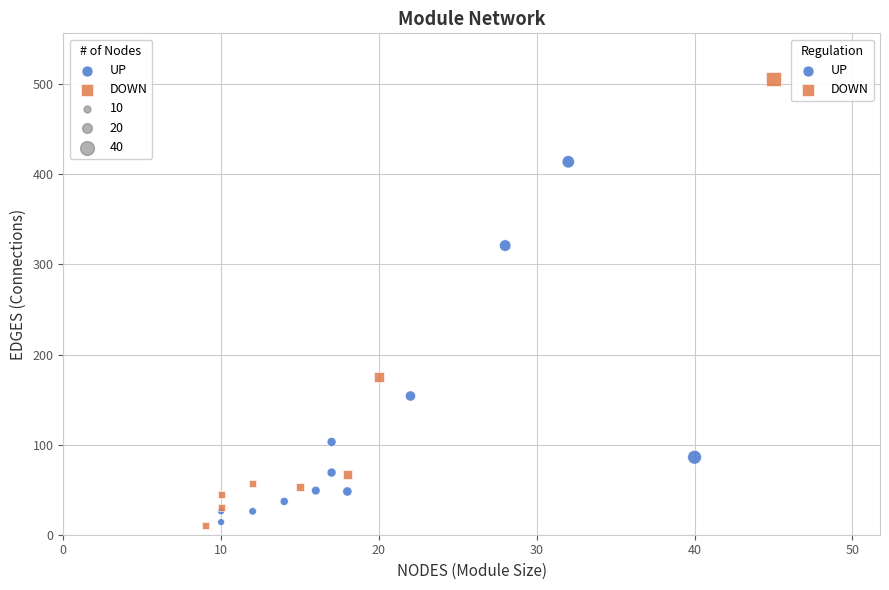

Which series contains the highest Y value?

DOWN